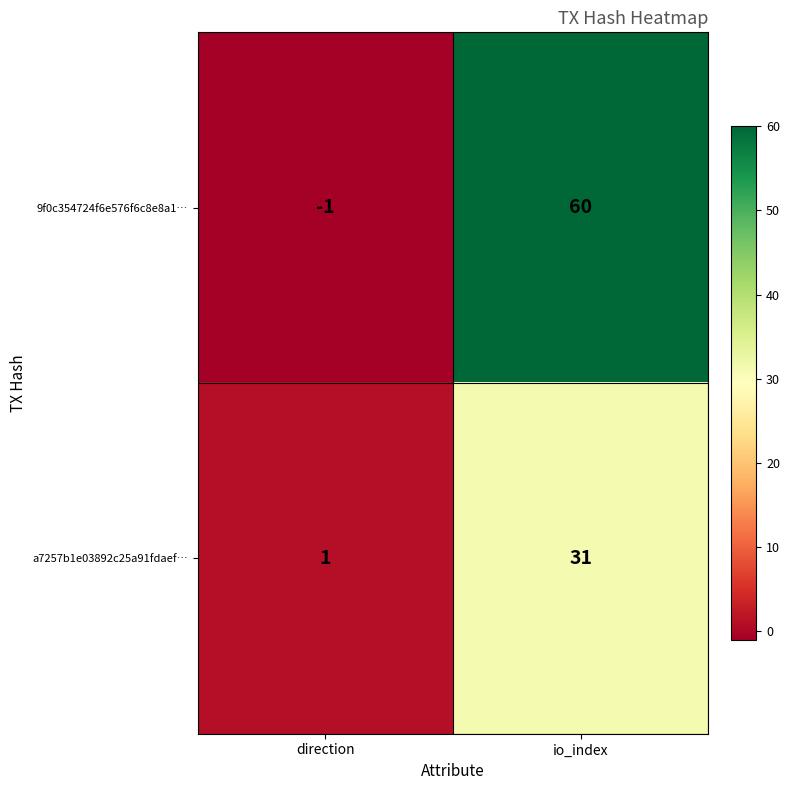

What is the smallest value displayed?

-1